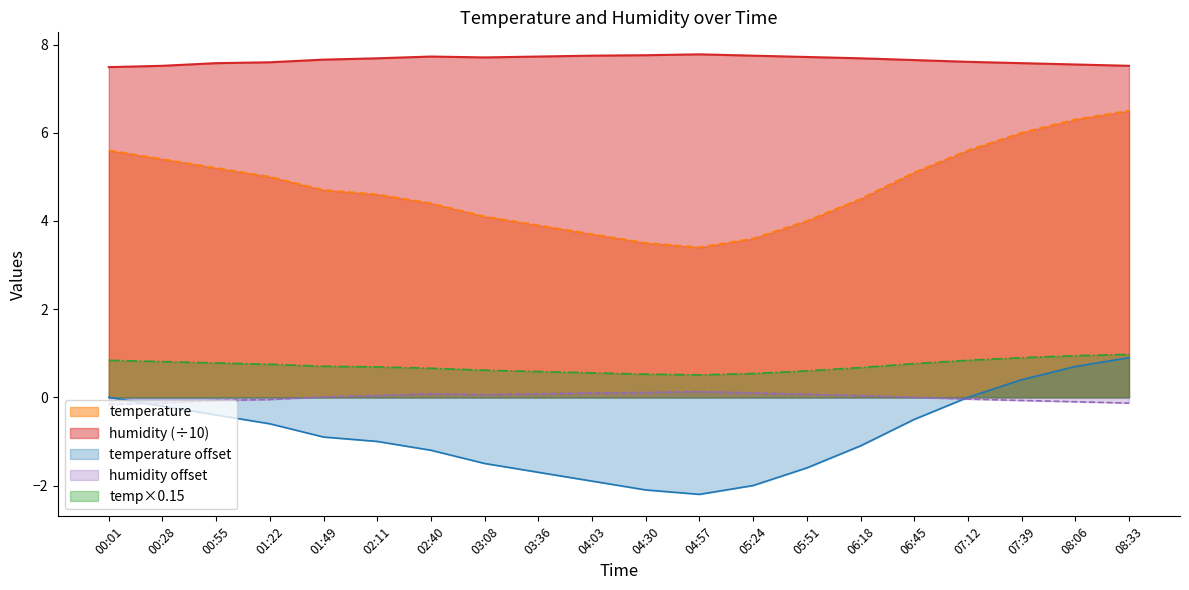

What is the greatest value displayed?

7.8